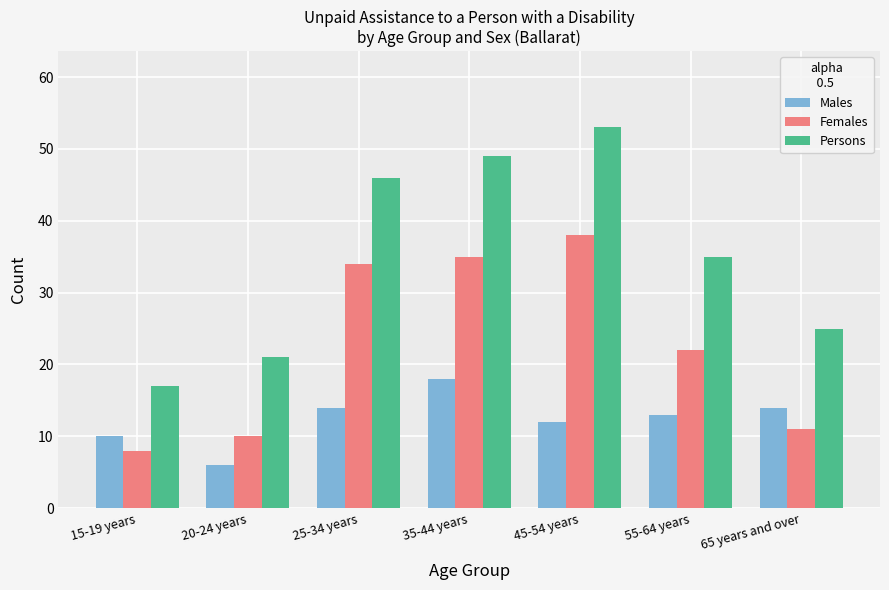

At which category is the sum across all series the highest?

45-54 years